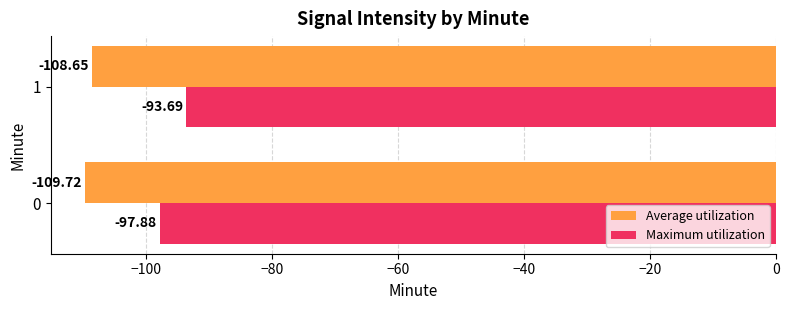

Which series changed the most between 0 and 1?

Maximum utilization